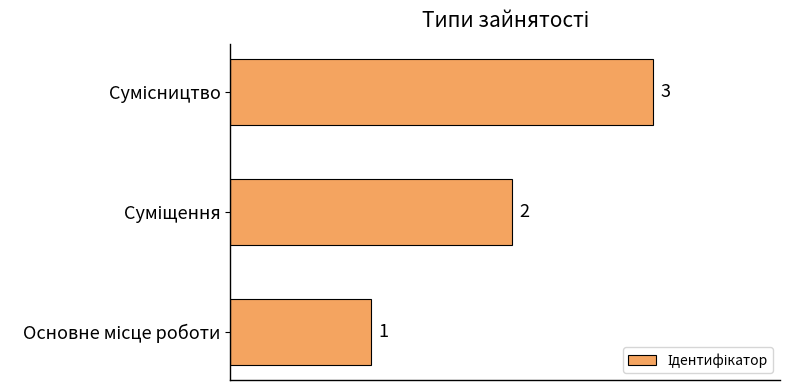

How many categories are shown in the chart?

3